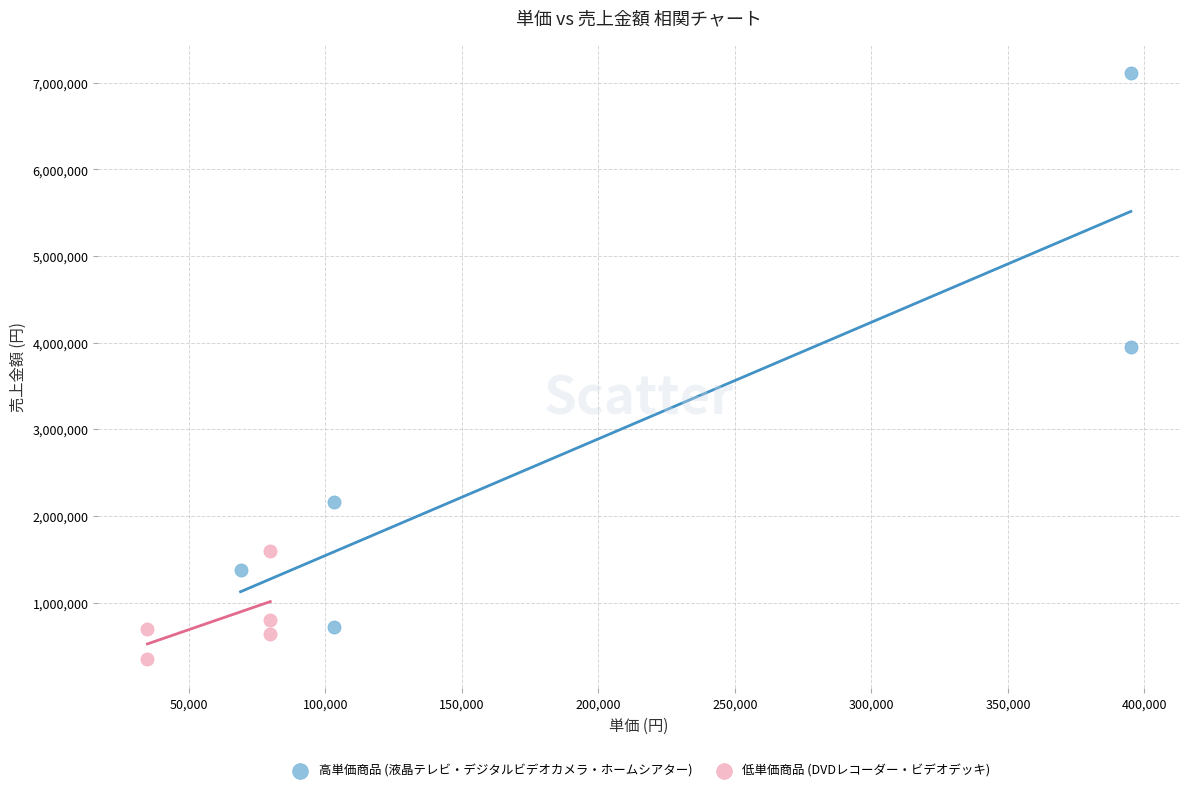

Which series reaches the minimum Y coordinate?

低単価商品 (DVDレコーダー・ビデオデッキ)